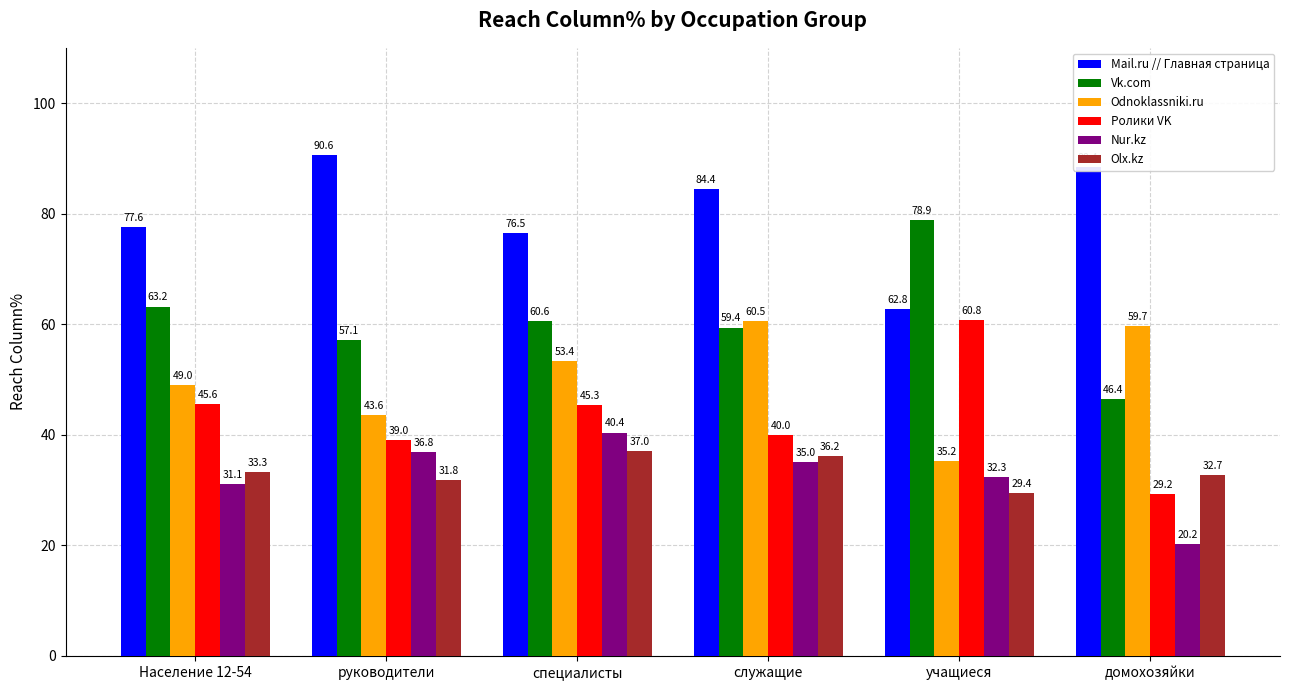

How many bars are there in total?

36